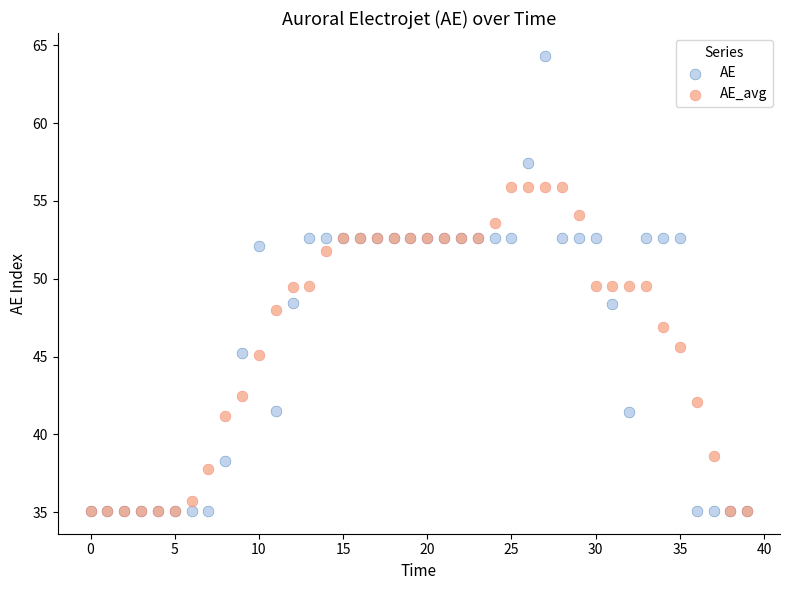

Which series has the widest spread of Y values?

AE